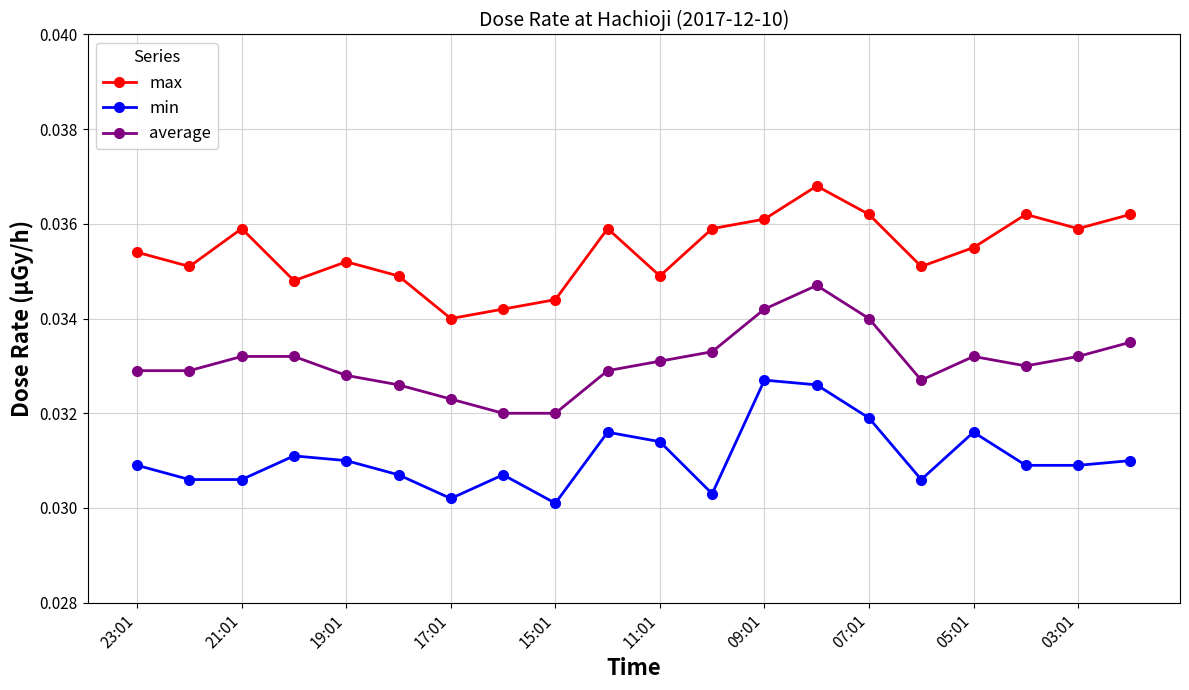

What is the sum of all min values?

0.6